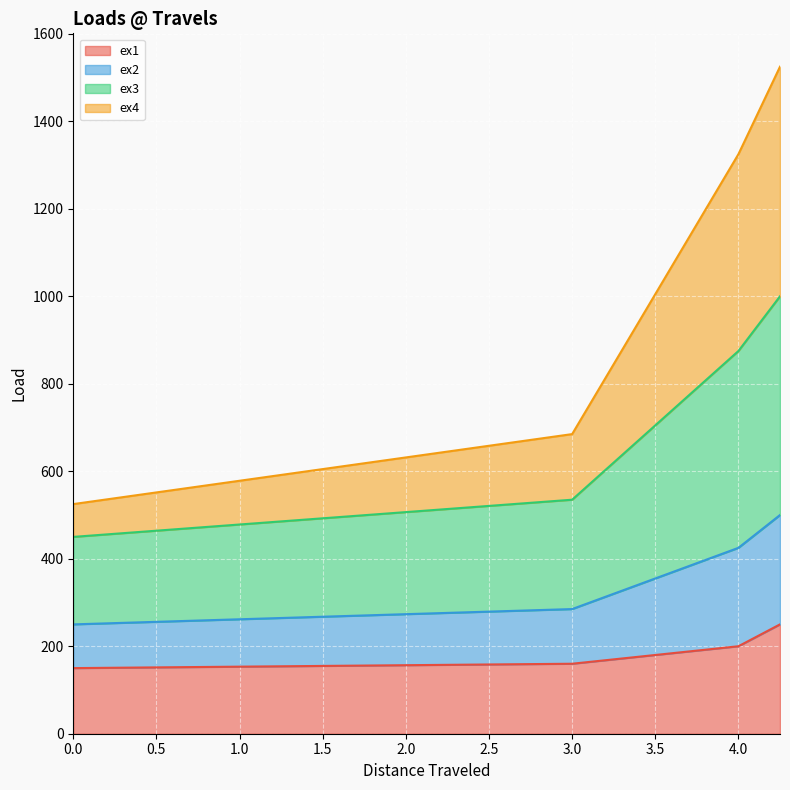

How many lines are shown in the chart?

4